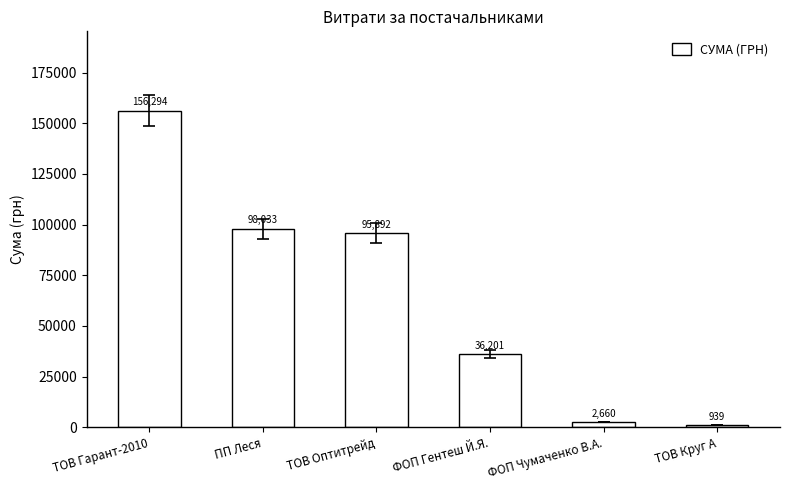

The chart shows a value of 17717.2 at ФОП Гентеш Й.Я.. True or false?

False